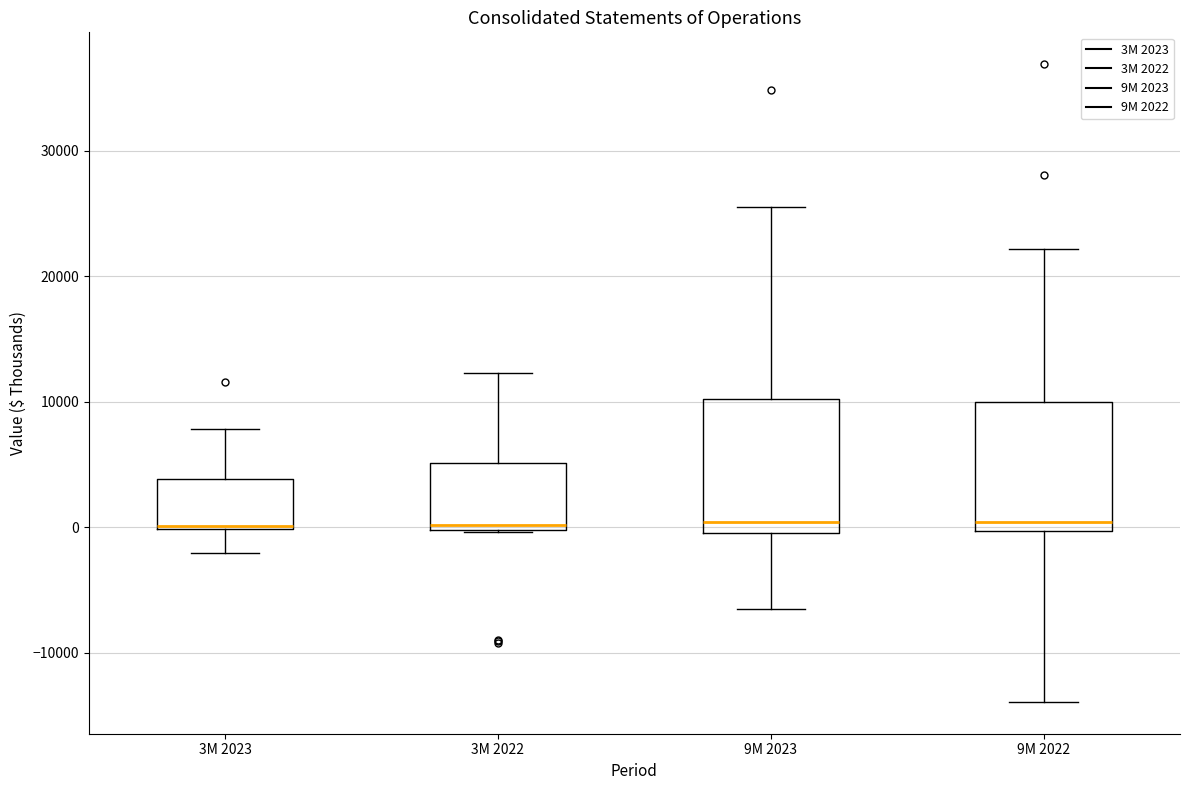

Where does the lower whisker of the box for 3M 2023 end on the y-axis? The values are not printed on the chart, so give them approximately, as read against the axis.

-2000